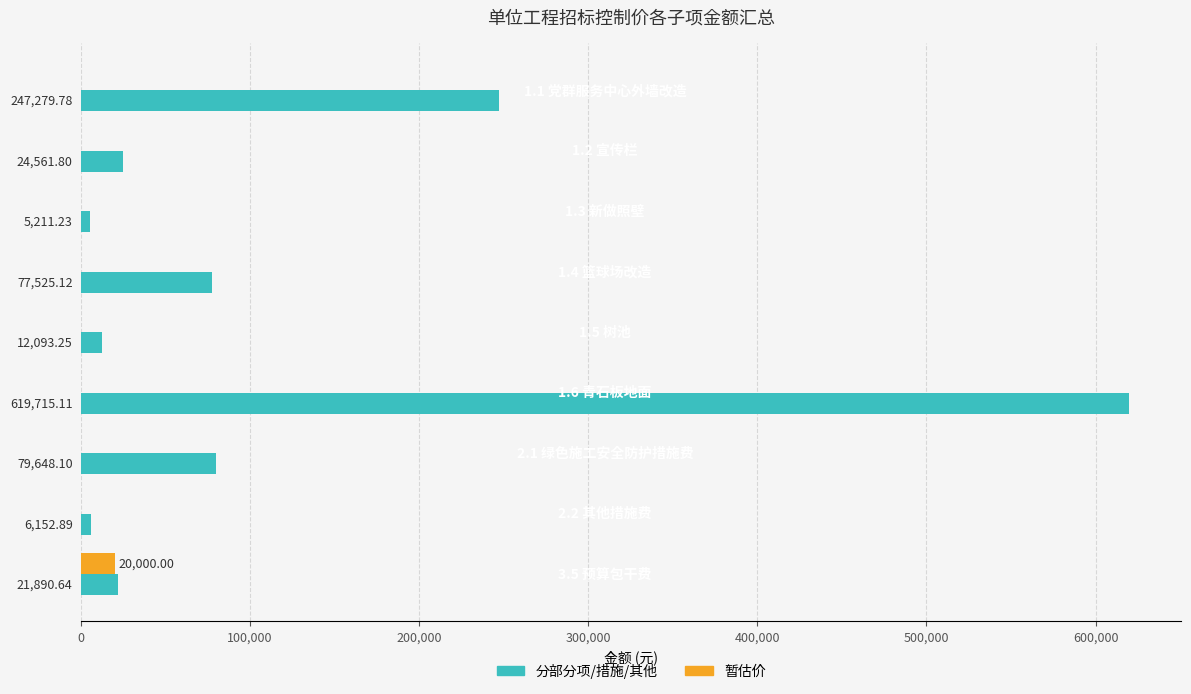

What are all the series names shown in the legend?

分部分项/措施/其他, 暂估价